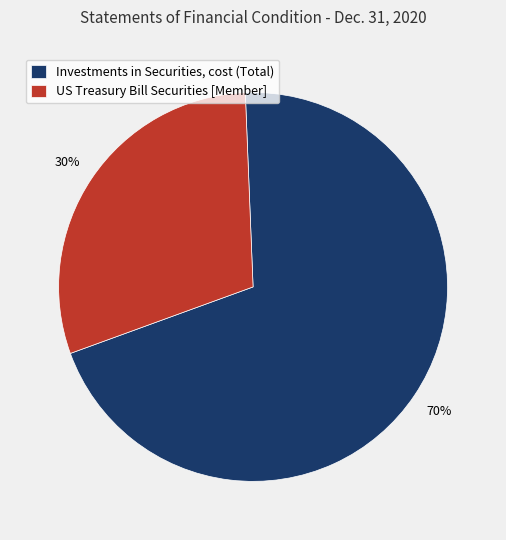

Is it true that Investments in Securities, cost (Total) is 56% of the pie?

False